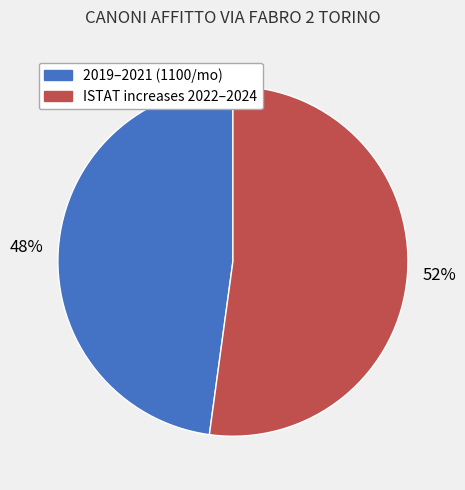

How many slices are in this pie chart?

2